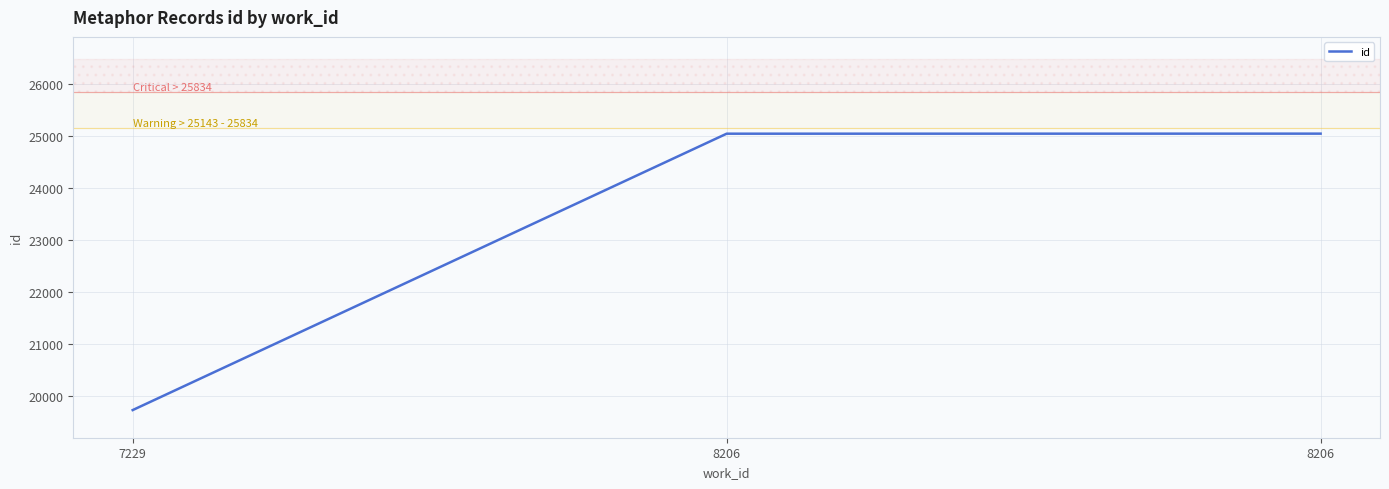

At which label is the value closest to 22380?

8206